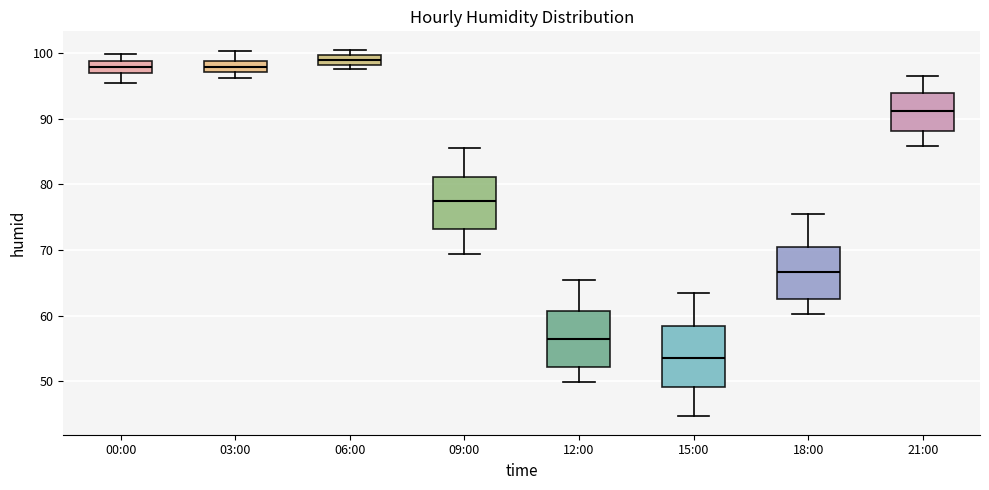

Reading left to right, transcribe this box plot: for each box, give where its median line is, the range the box spans, and where its two whiskers end, as read against the y-axis. The values are not printed on the chart, so give them approximately, as read against the axis.

00:00: median 98, box 97 to 99, whiskers 96 to 100
03:00: median 98, box 97 to 99, whiskers 96 to 100
06:00: median 99, box 98 to 100, whiskers 98 (just below the box's lower edge) to 101
09:00: median 78, box 73 to 81, whiskers 69 to 86
12:00: median 57, box 52 to 61, whiskers 50 to 66
15:00: median 54, box 49 to 59, whiskers 45 to 64
18:00: median 67, box 63 to 70, whiskers 60 to 76
21:00: median 91, box 88 to 94, whiskers 86 to 97